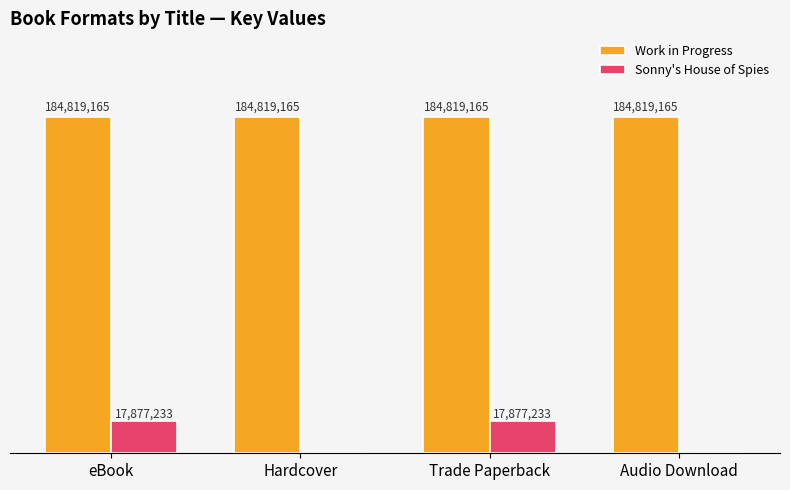

What are all the series names shown in the legend?

Work in Progress, Sonny's House of Spies